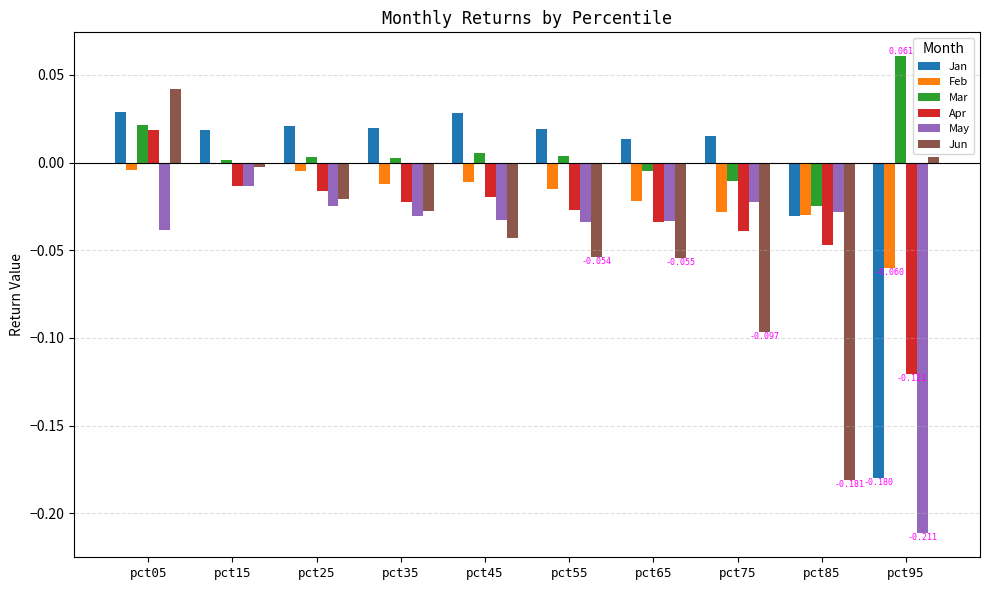

Which series changed the most between pct45 and pct85?

Jun